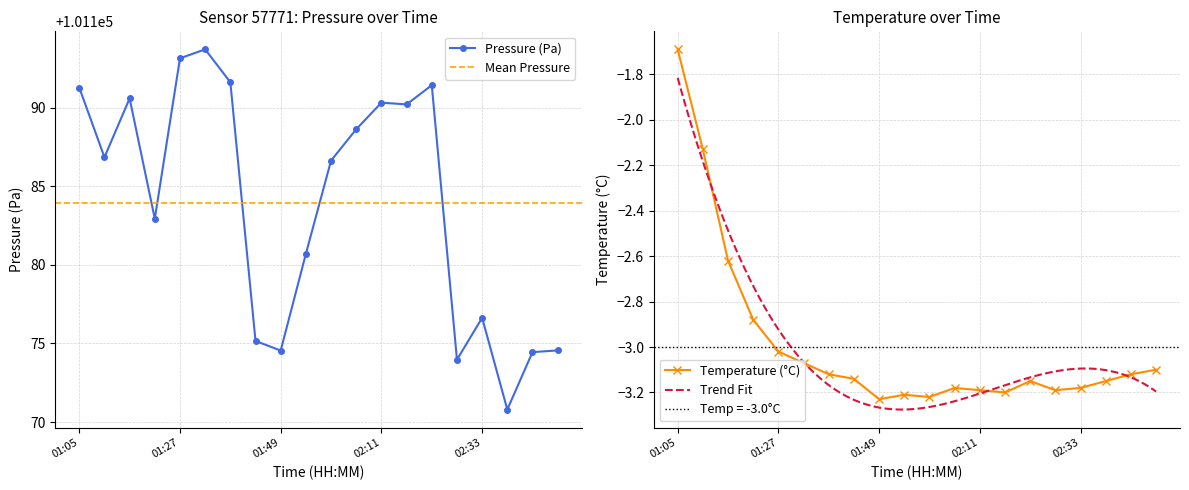

Between 01:21 and 02:05, which series saw the biggest shift?

pressure